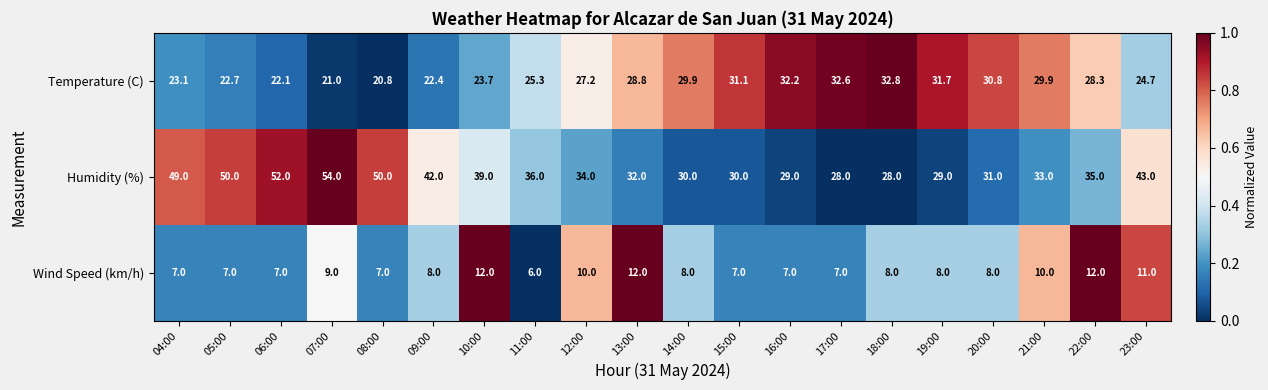

Which category has the highest value across all series?

07:00